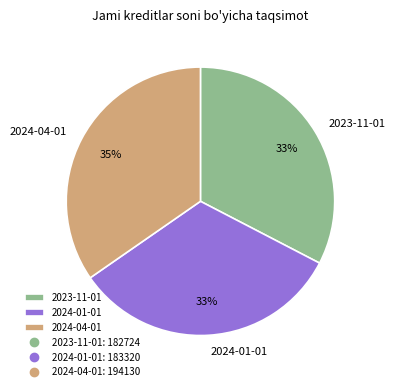

Is there a majority slice in this chart?

No